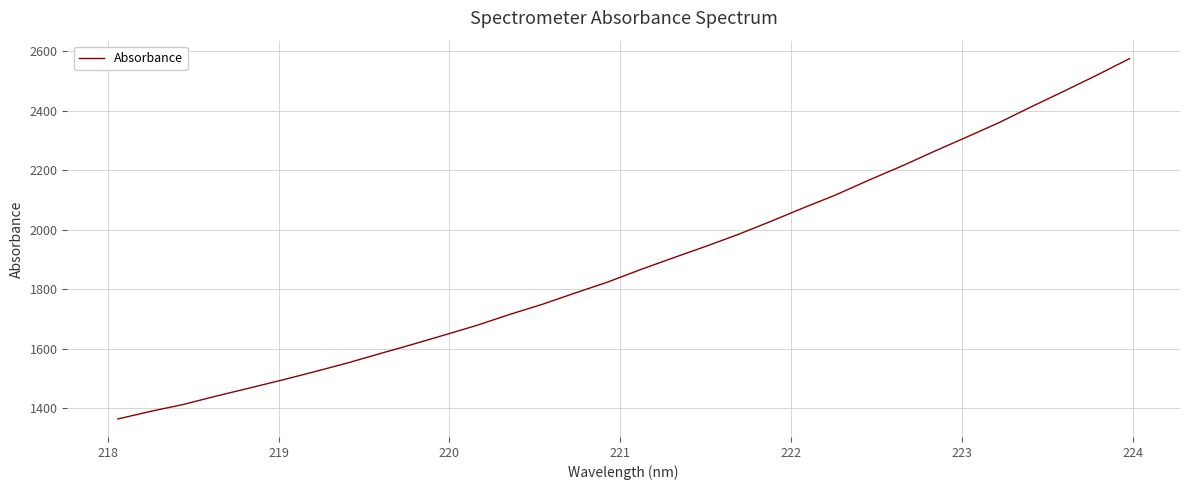

What is the greatest value displayed?

2575.2